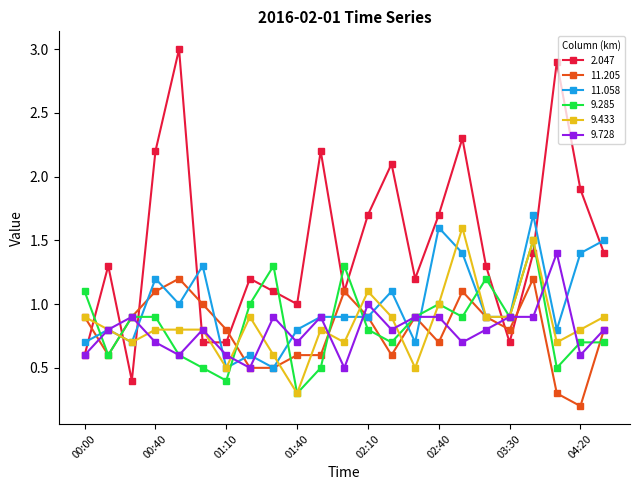

Which series has the largest range (max minus min)?

2.047